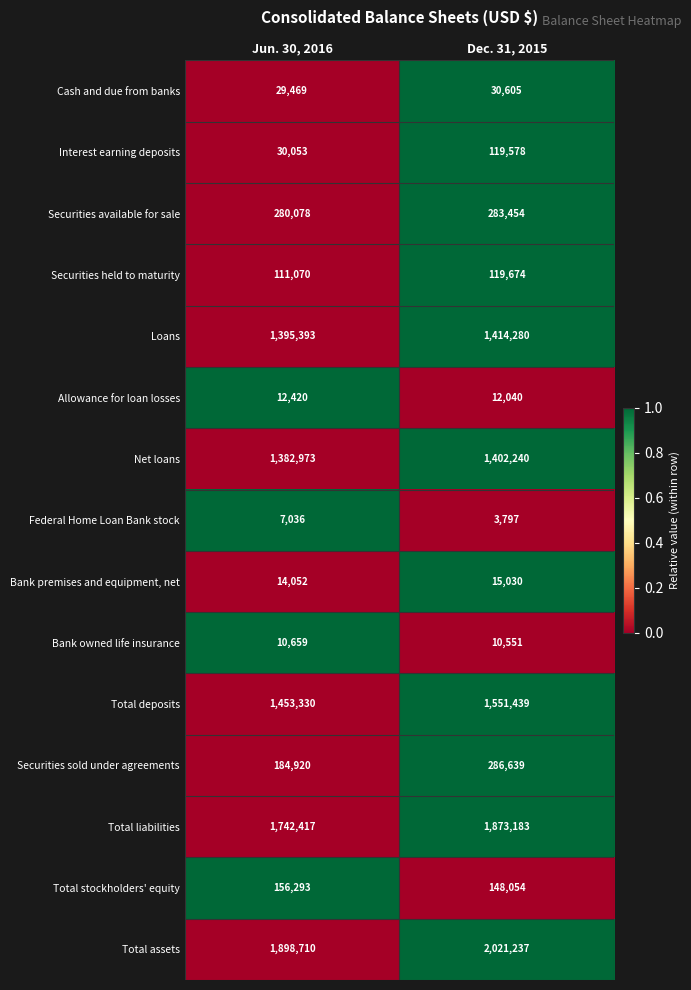

Which series has the largest range (max minus min)?

Total liabilities